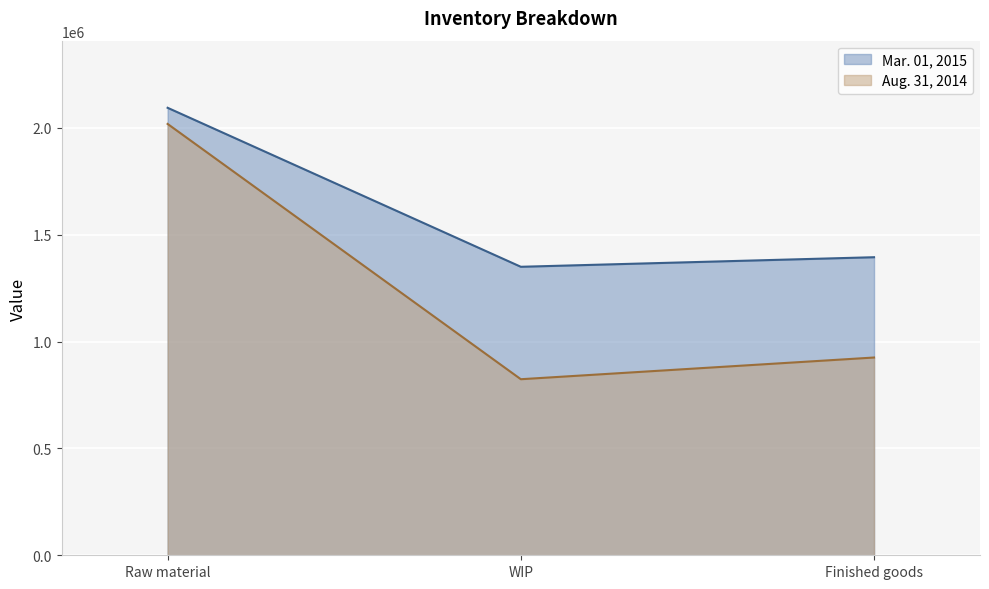

What is the minimum value for Aug. 31, 2014?

823704